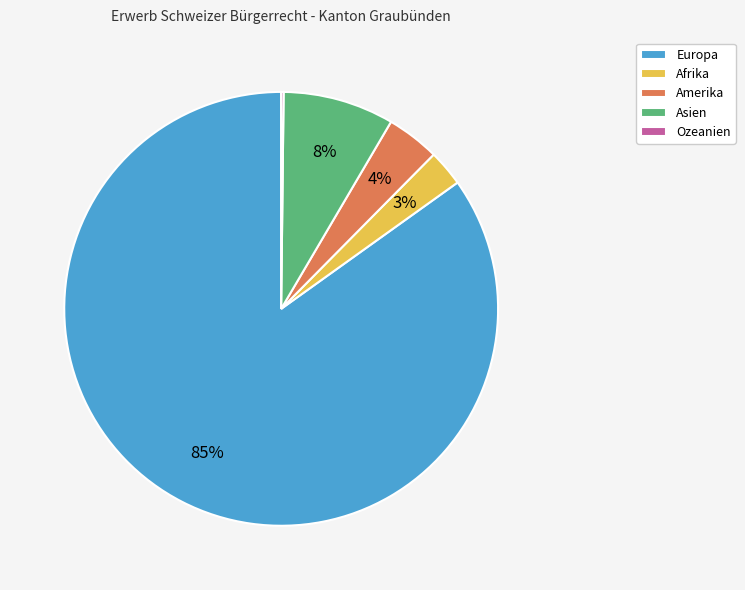

What is the largest slice in the pie chart?

Europa